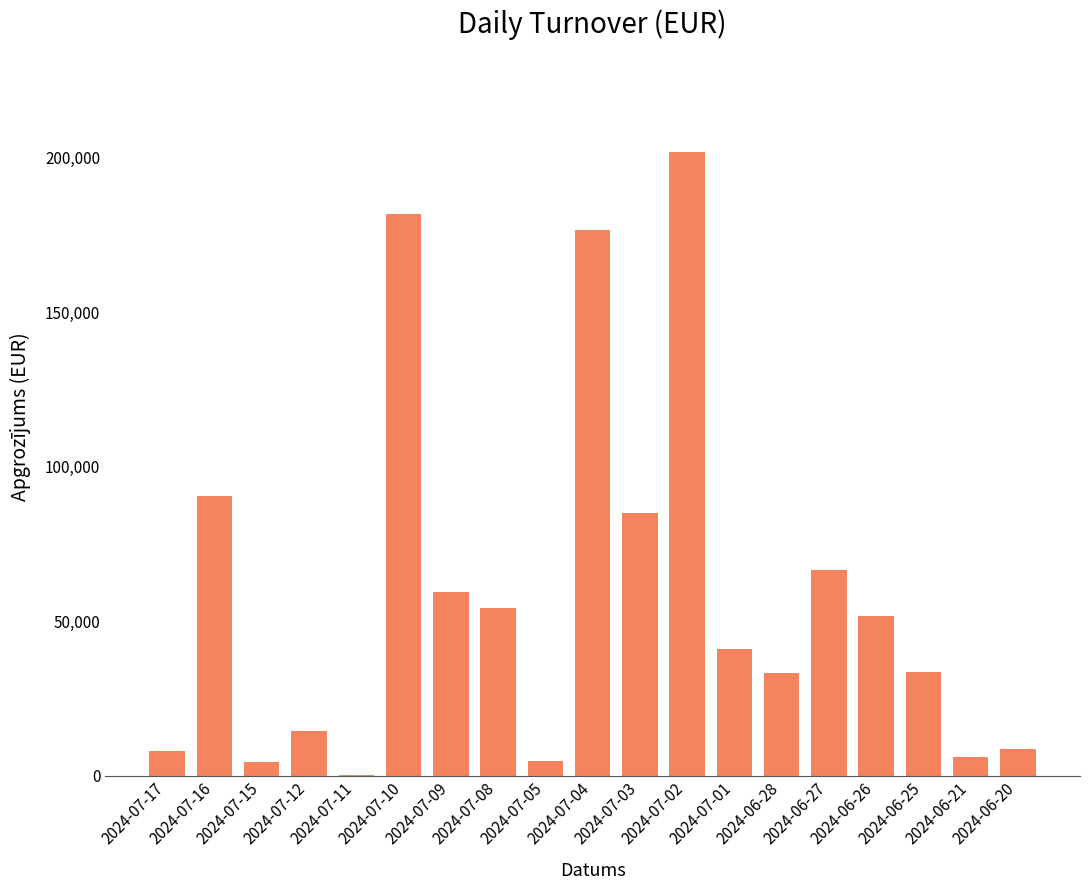

What is the change in value from 2024-07-17 to 2024-06-21?

-1913.4